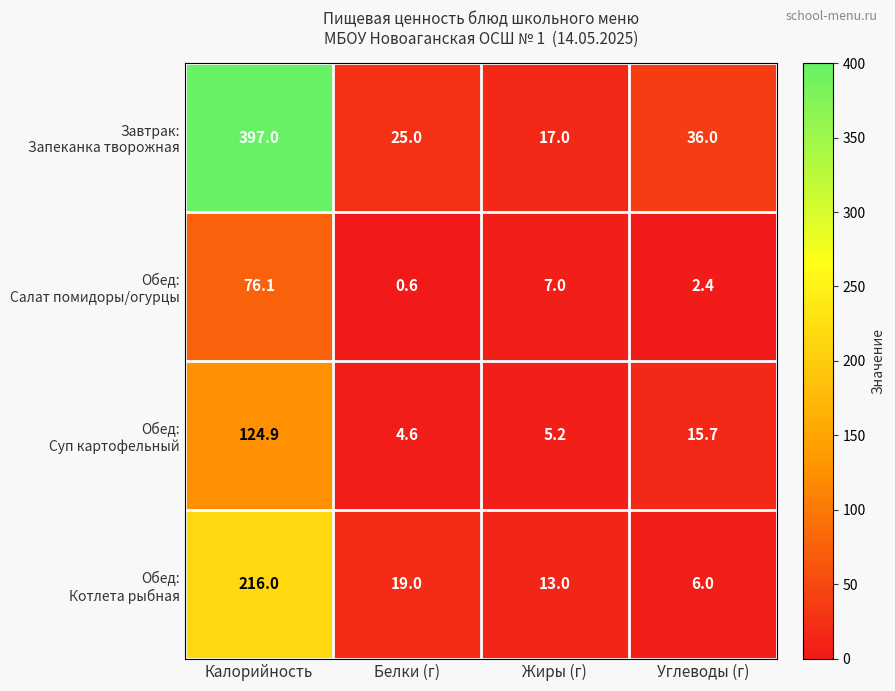

What is the difference between the highest and lowest values at Жиры (г)?

11.8